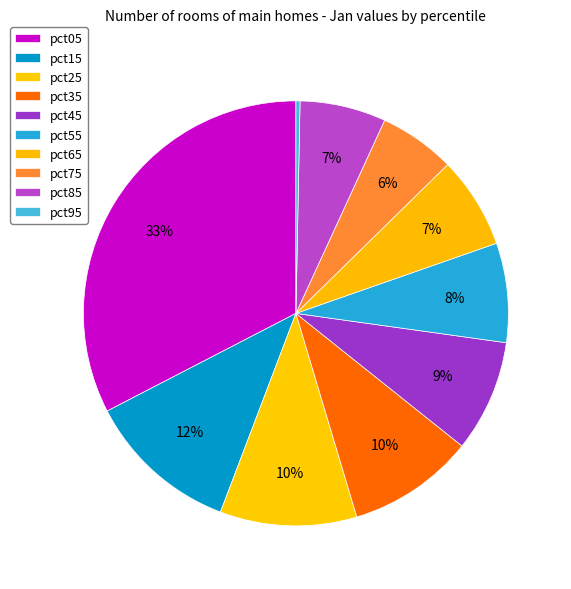

To the nearest percent, what portion does pct45 represent?

9%